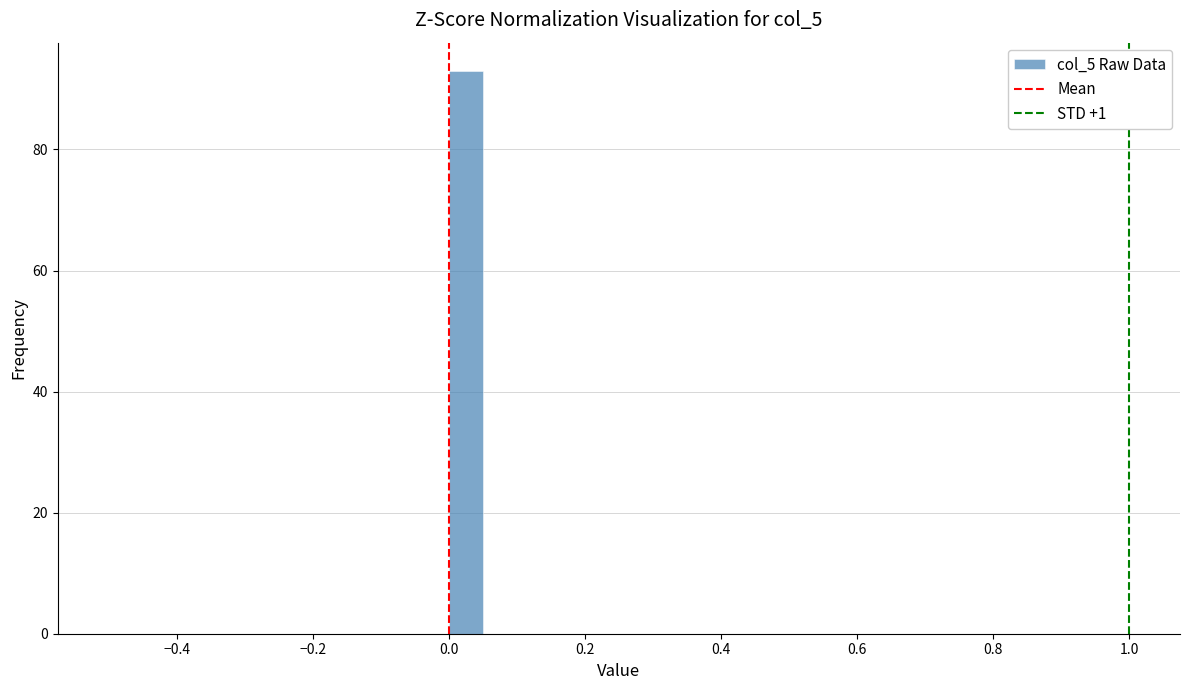

Around what value on the x-axis is the tallest bar? Give the approximate position of its centre, as read against the axis.

0.02